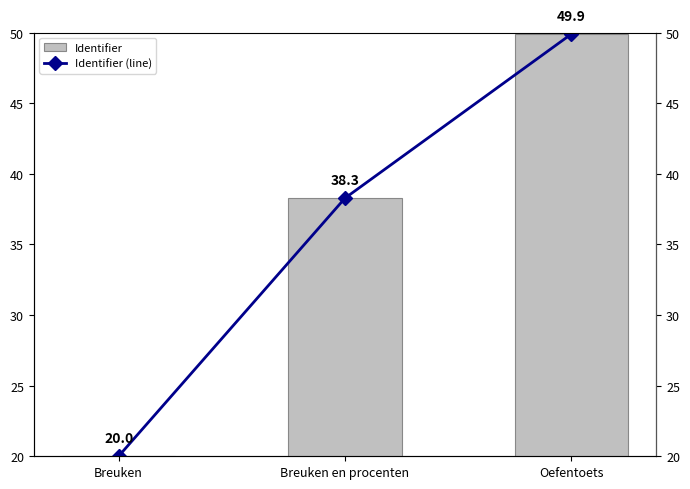

Is the value of Identifier at Breuken greater than the value of Identifier (line) at Oefentoets?

No